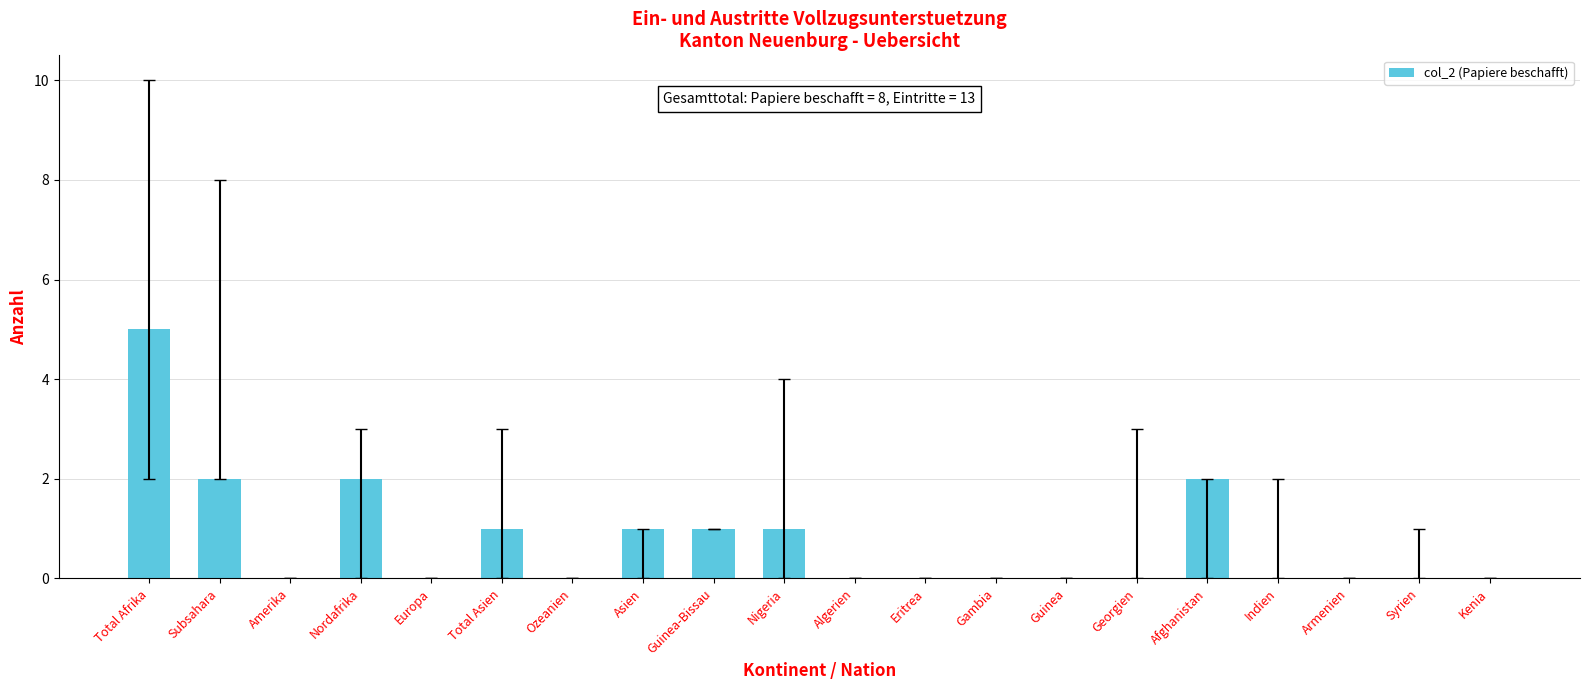

What is the greatest value displayed?

5